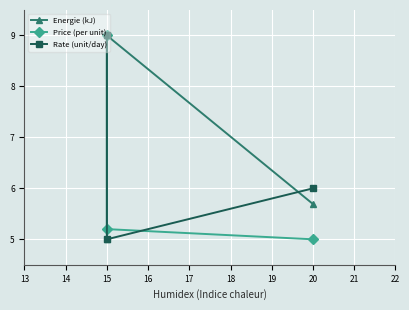

At which category is the sum across all series the highest?

15